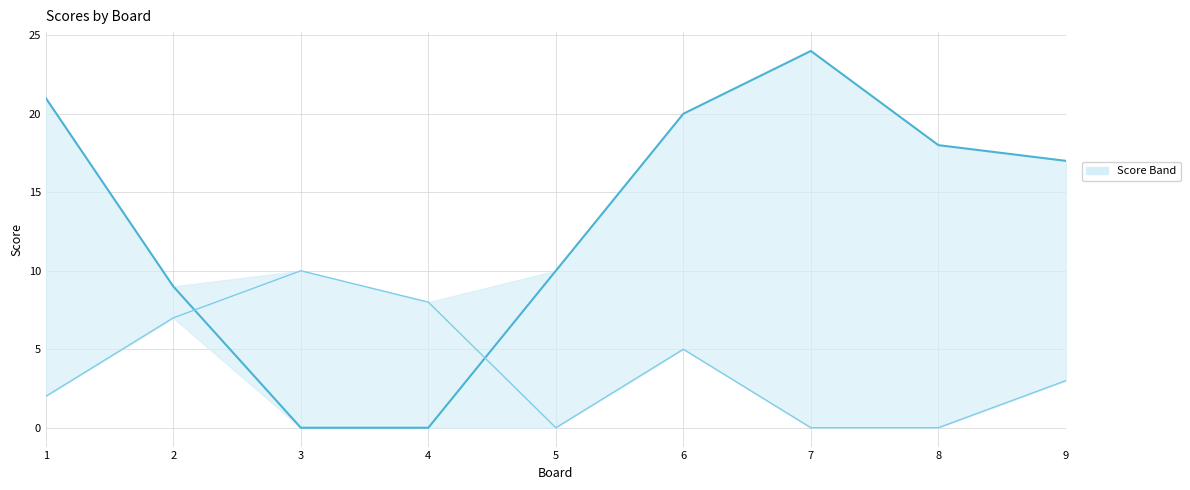

What is the difference between the second highest and minimum values in the Score 2 series?

8